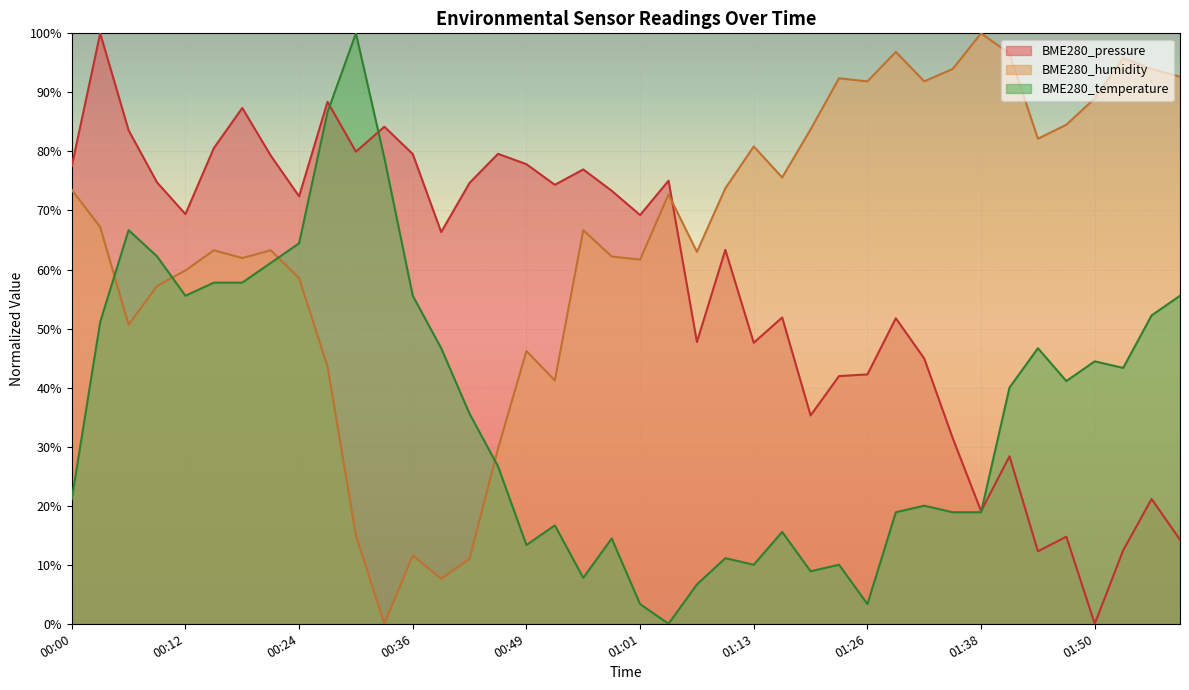

How many lines are shown in the chart?

3